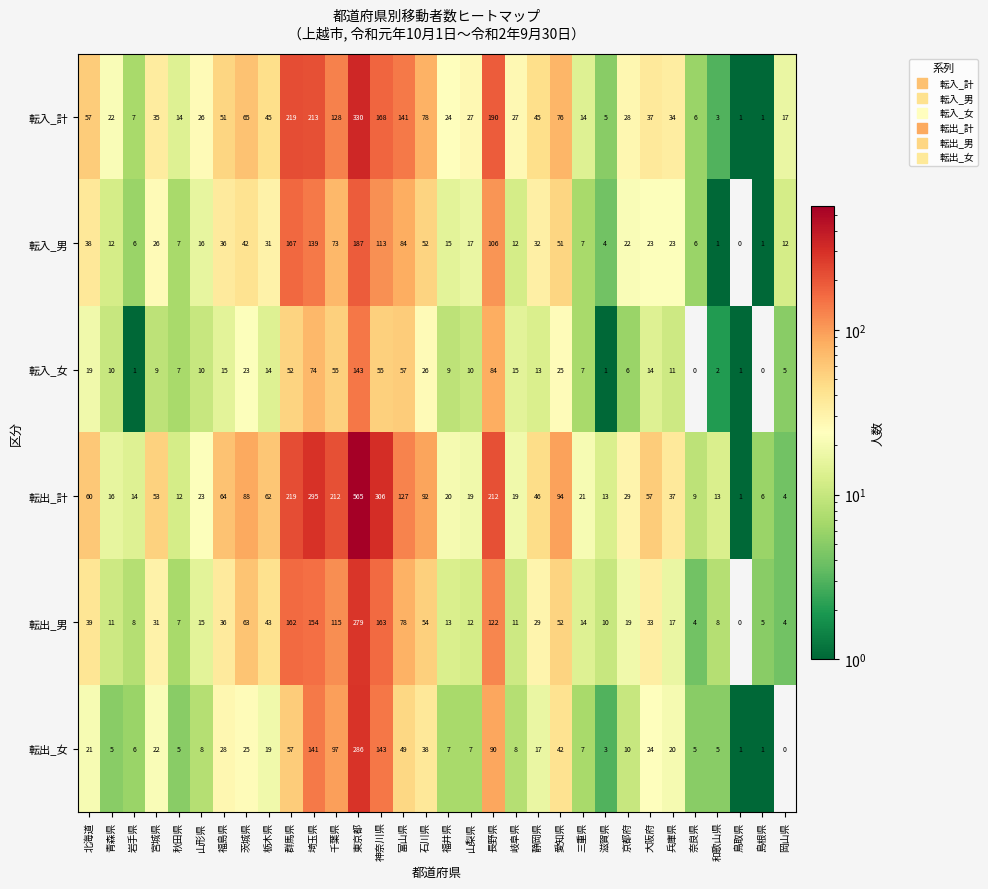

What is the difference between the maximum and minimum values in the 転入_男 series?

187